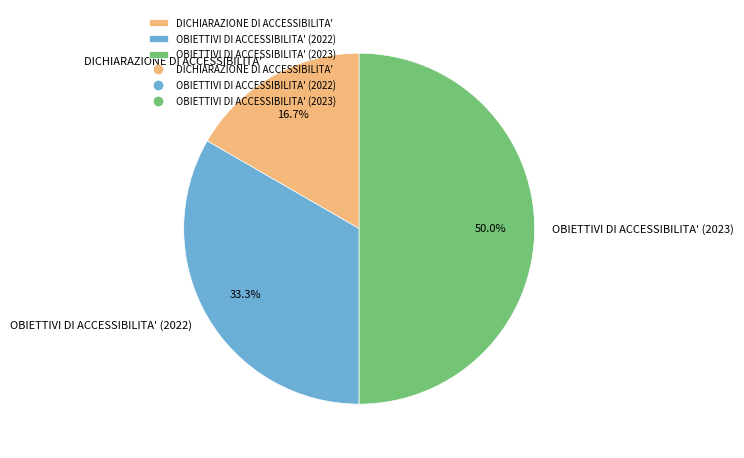

How many slices are in this pie chart?

3